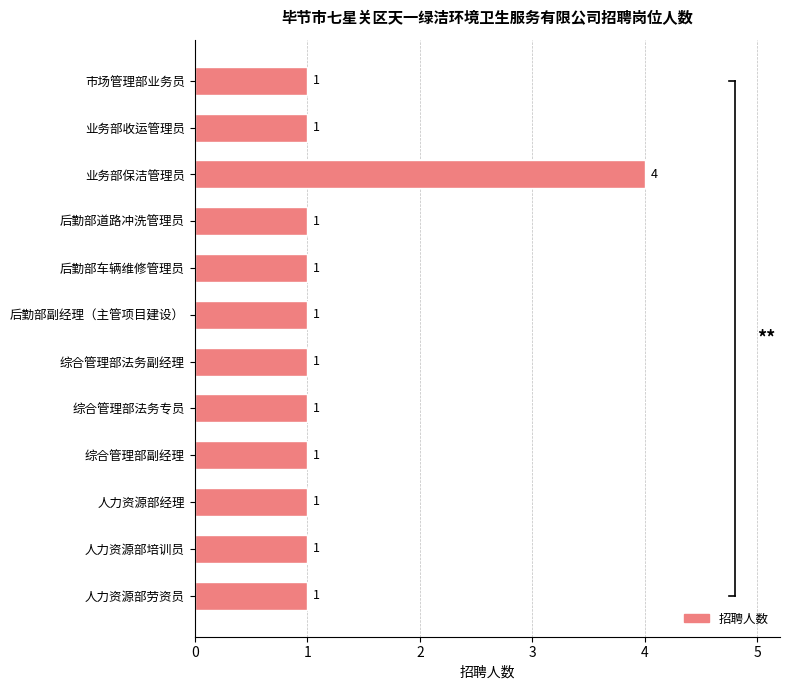

How many data points are above 1?

1